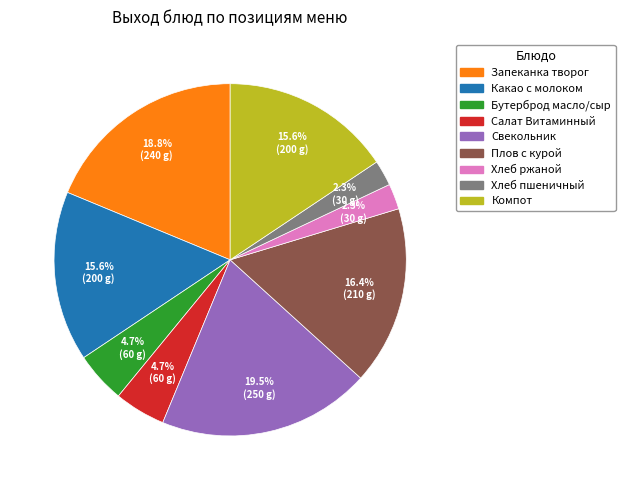

How many slices are in this pie chart?

9